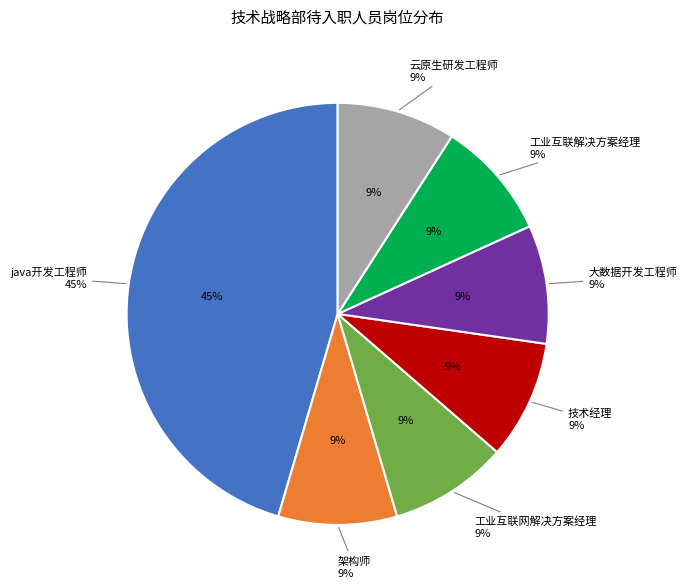

The 技术经理 slice represents 9% of the pie. True or false?

True